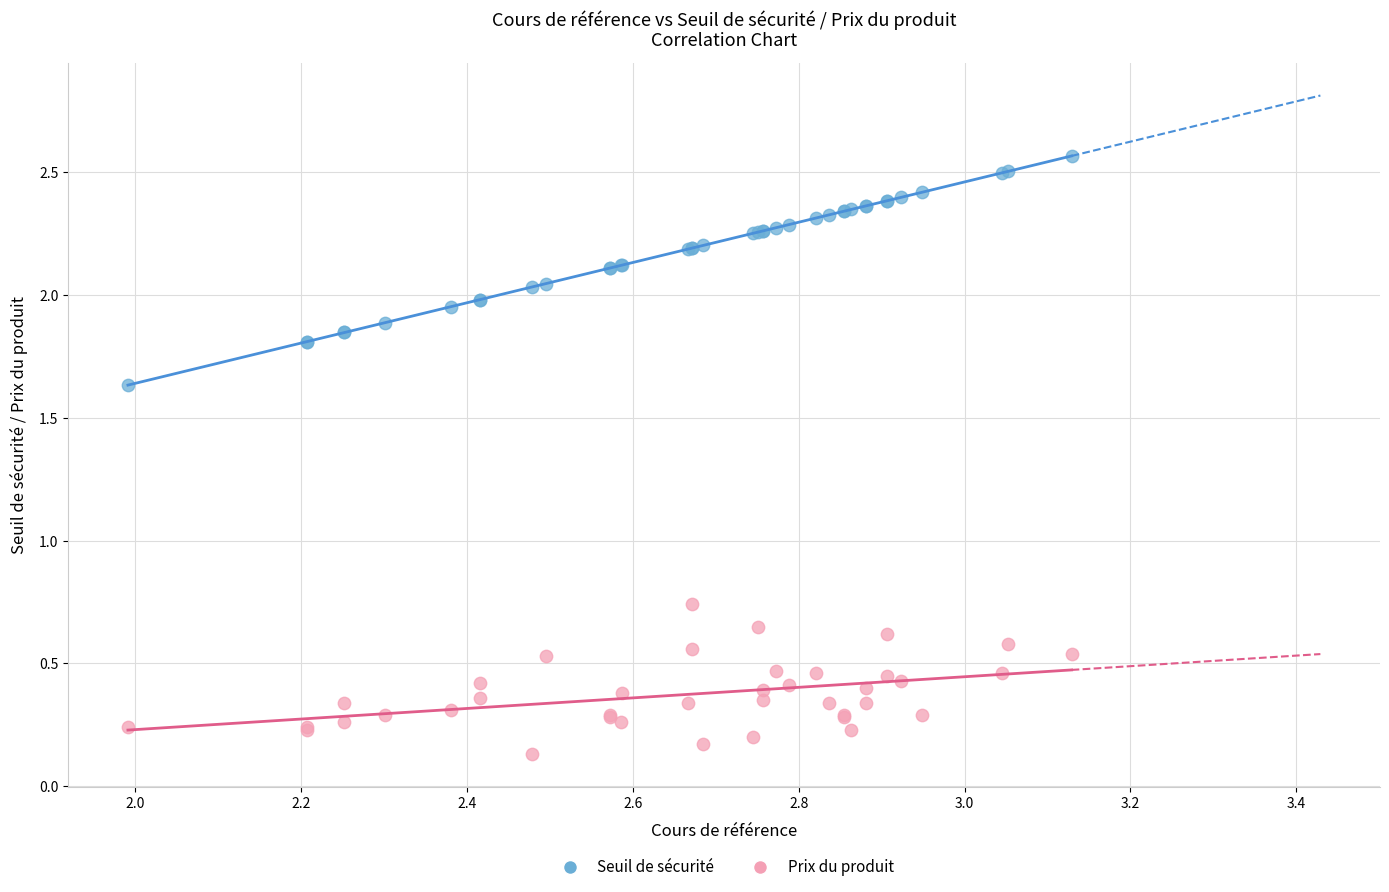

Which series contains the lowest Y value?

Prix du produit